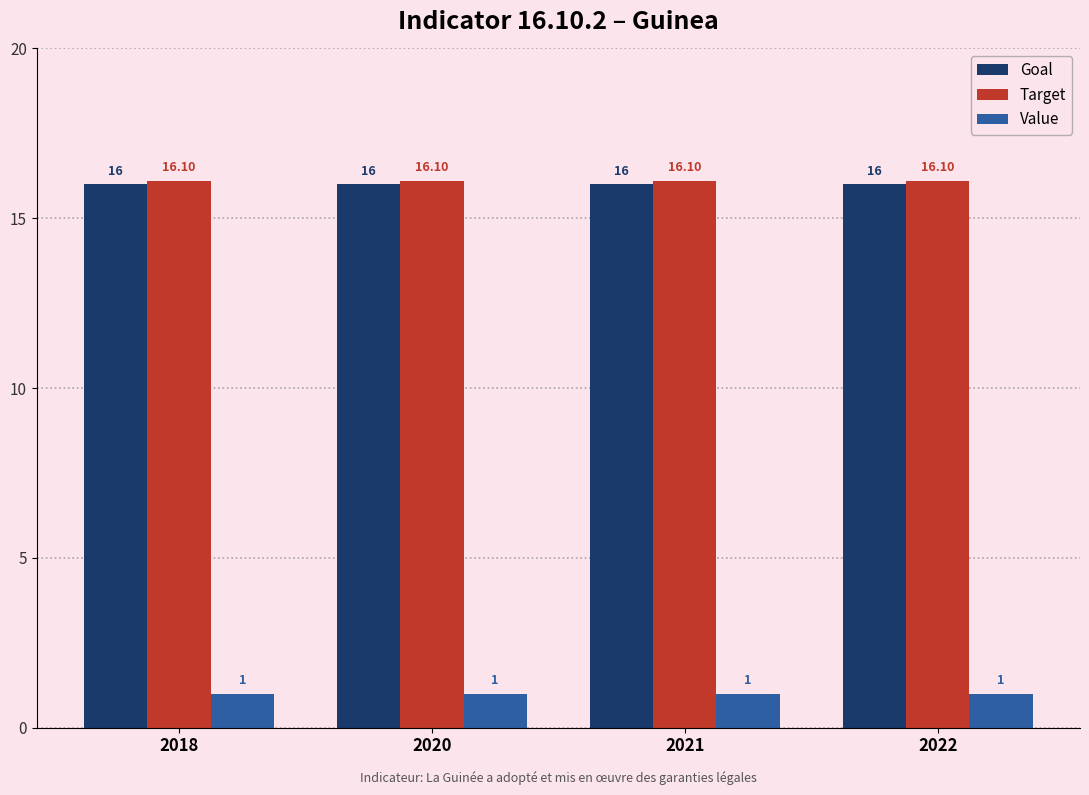

What are all the series names shown in the legend?

Goal, Target, Value